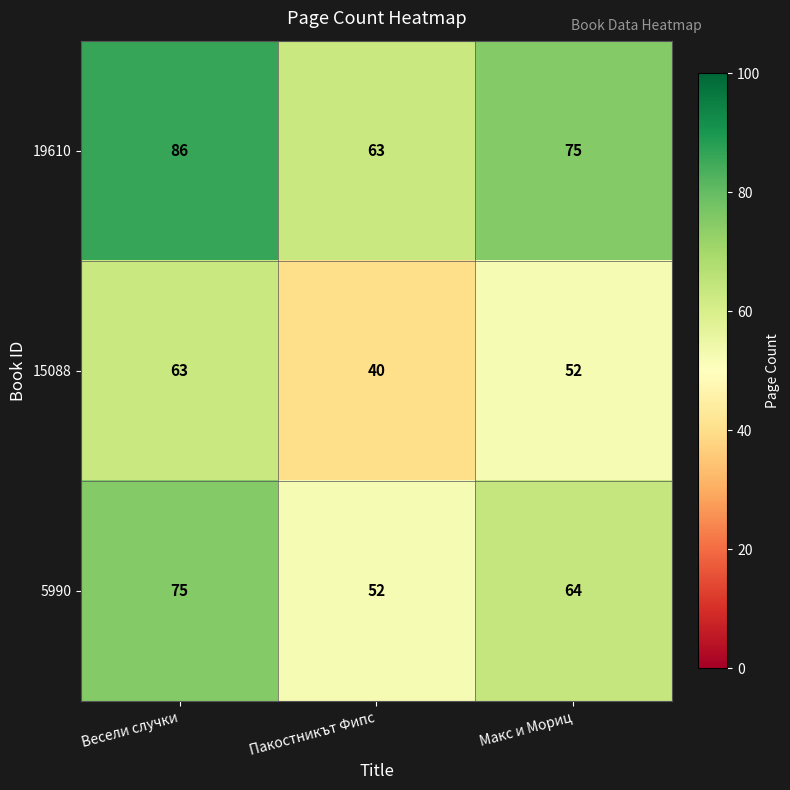

List the series in order of their peak value, highest first.

19610, 5990, 15088